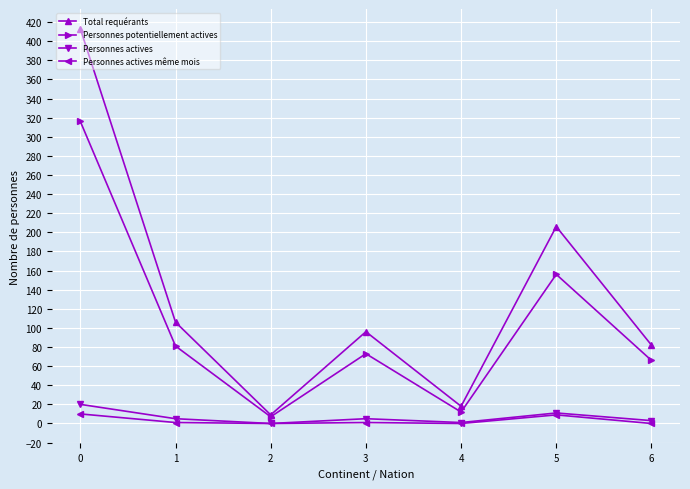

What are all the series names shown in the legend?

Total requérants, Personnes potentiellement actives, Personnes actives, Personnes actives même mois